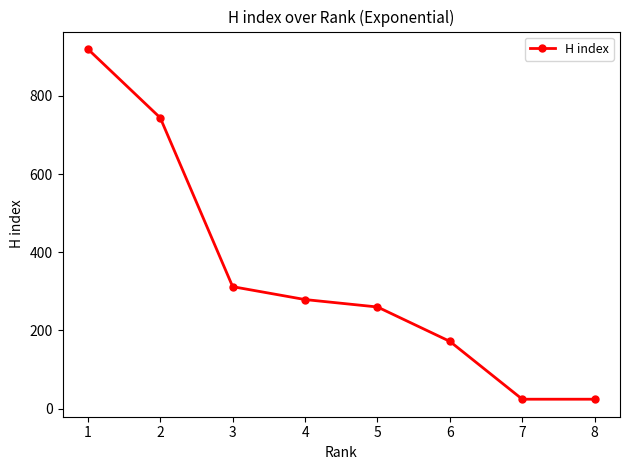

The value at 6 is 56. True or false?

False